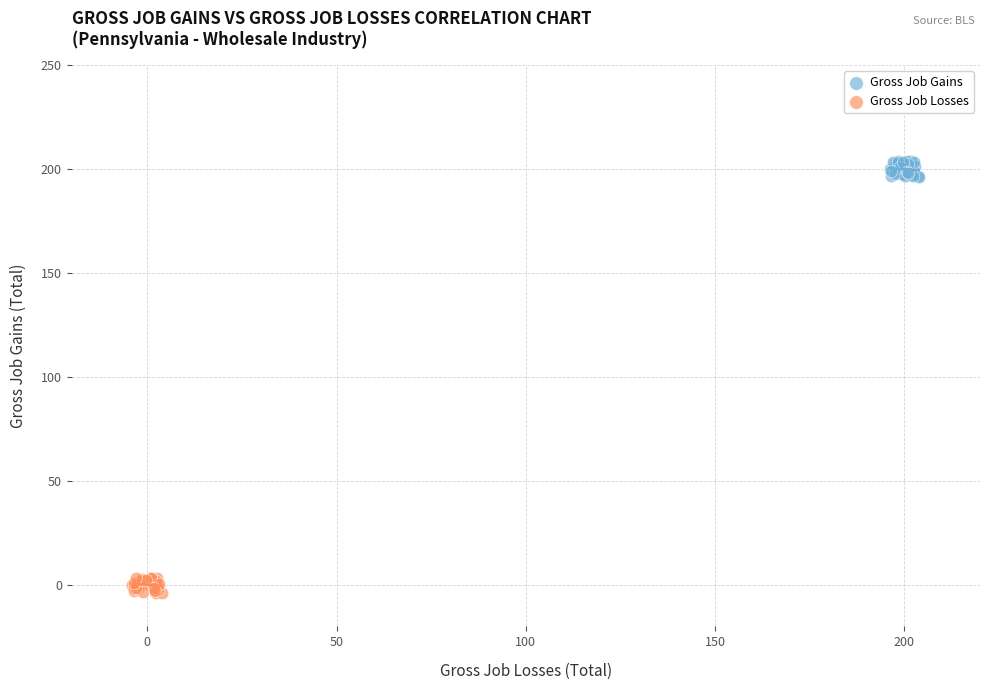

Which series contains the highest Y value?

Gross Job Gains